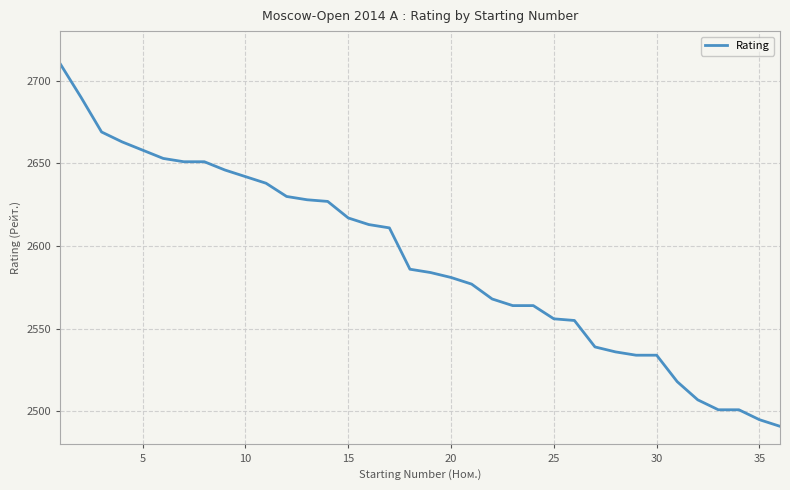

What is the greatest value displayed?

2710